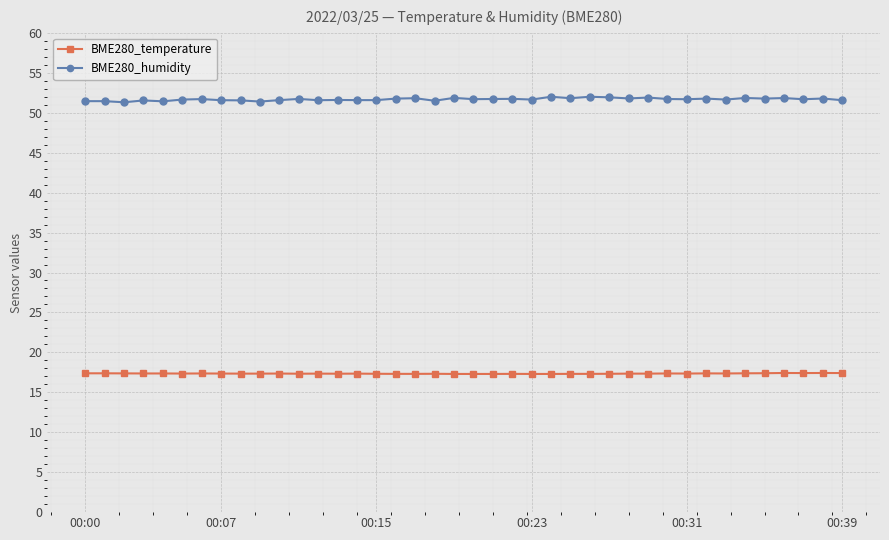

What is the value of the BME280_humidity point at the 33rd from the left?

51.8